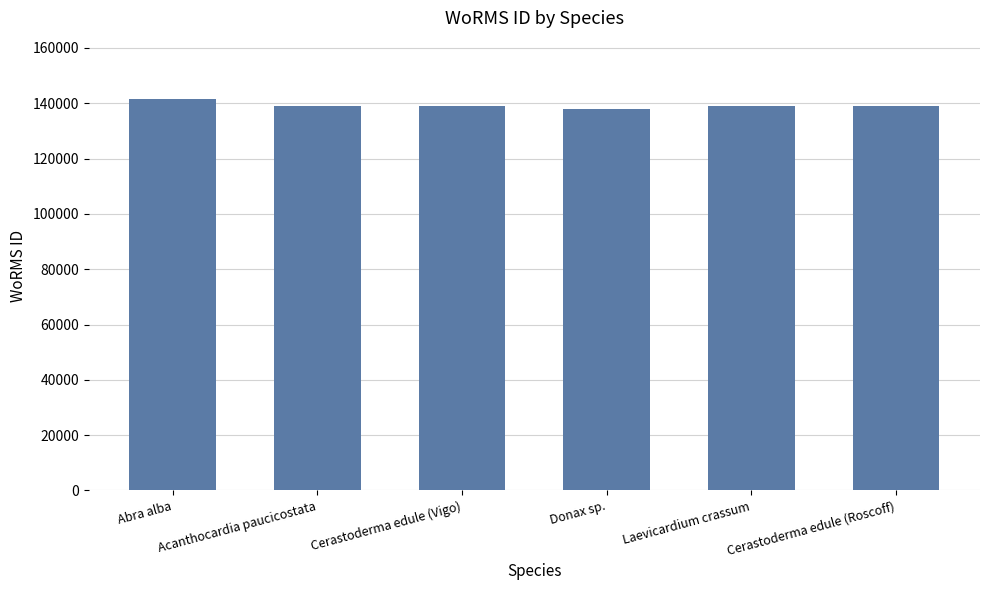

Approximately how many times larger is the value at Laevicardium crassum compared to Donax sp.?

1.0